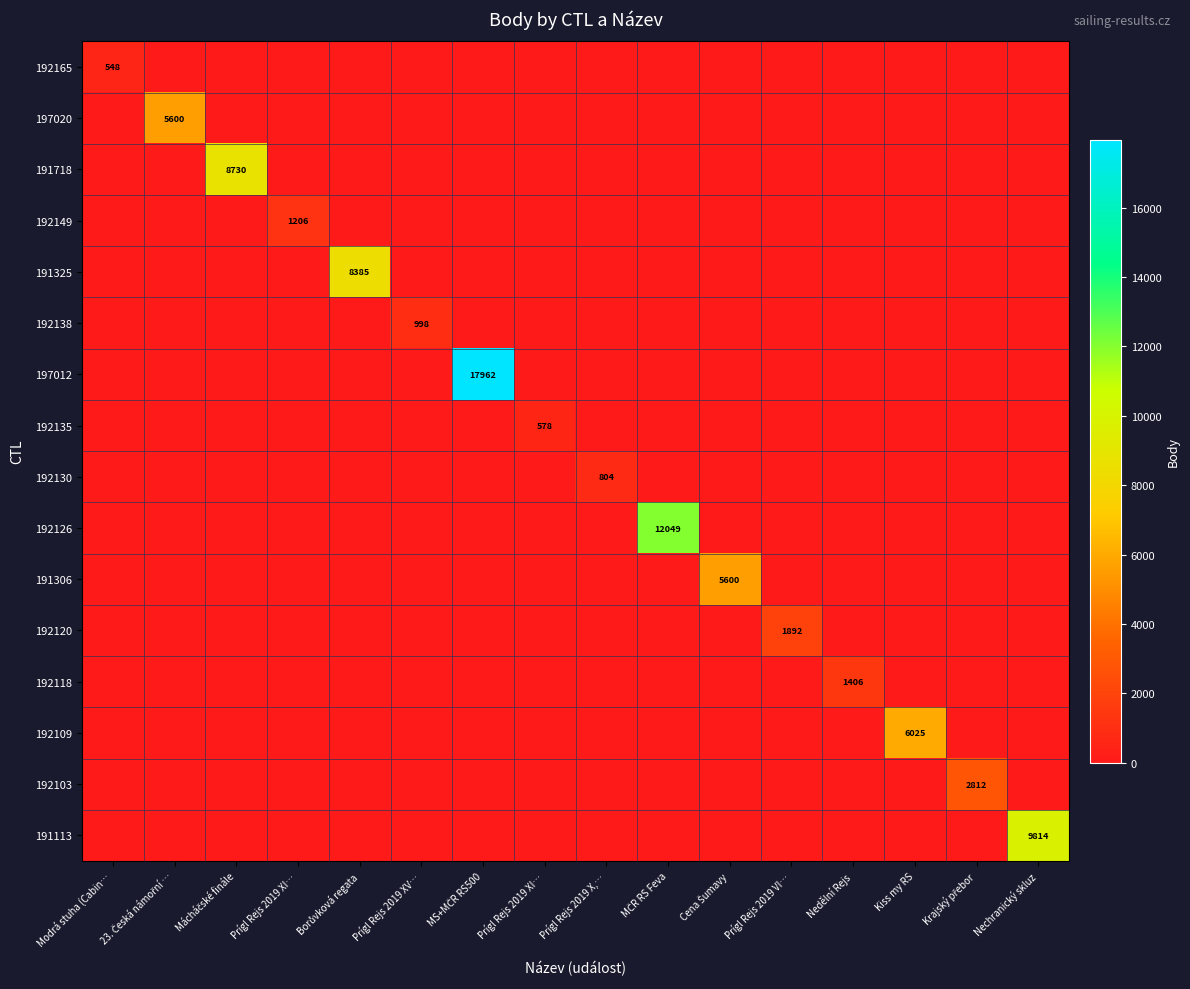

At which label does 192149 reach its minimum?

Modrá stuha (Cabin…